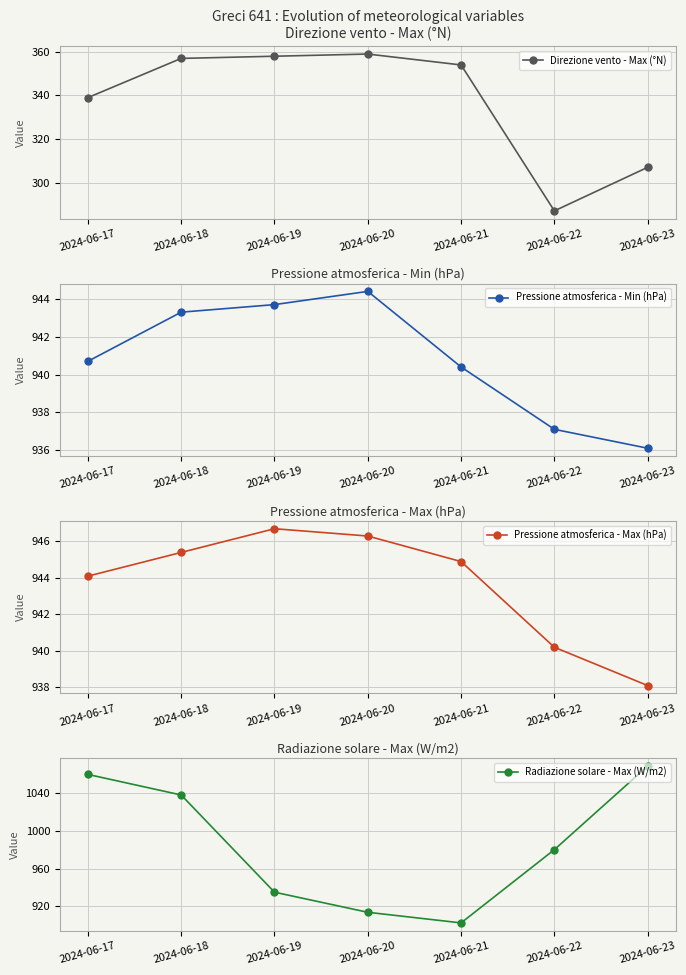

What is the total value across all series at 2024-06-19?

3183.3